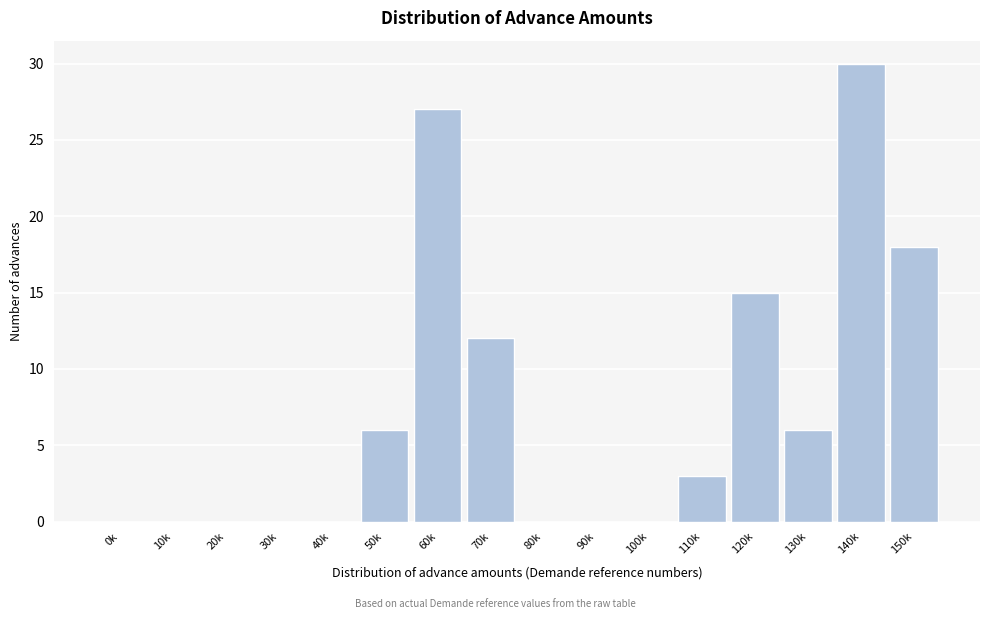

Reading right to left, extract all data points from this chart.

150k=18	140k=30	130k=6	120k=15	110k=3	100k=0	90k=0	80k=0	70k=12	60k=27	50k=6	40k=0	30k=0	20k=0	10k=0	0k=0